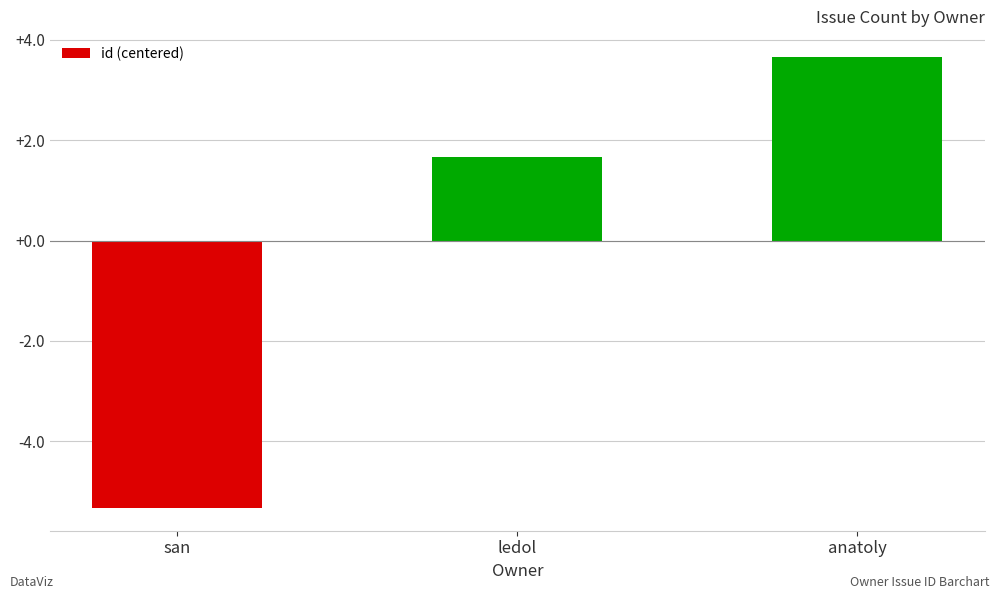

Which label corresponds to the largest value in the chart?

anatoly